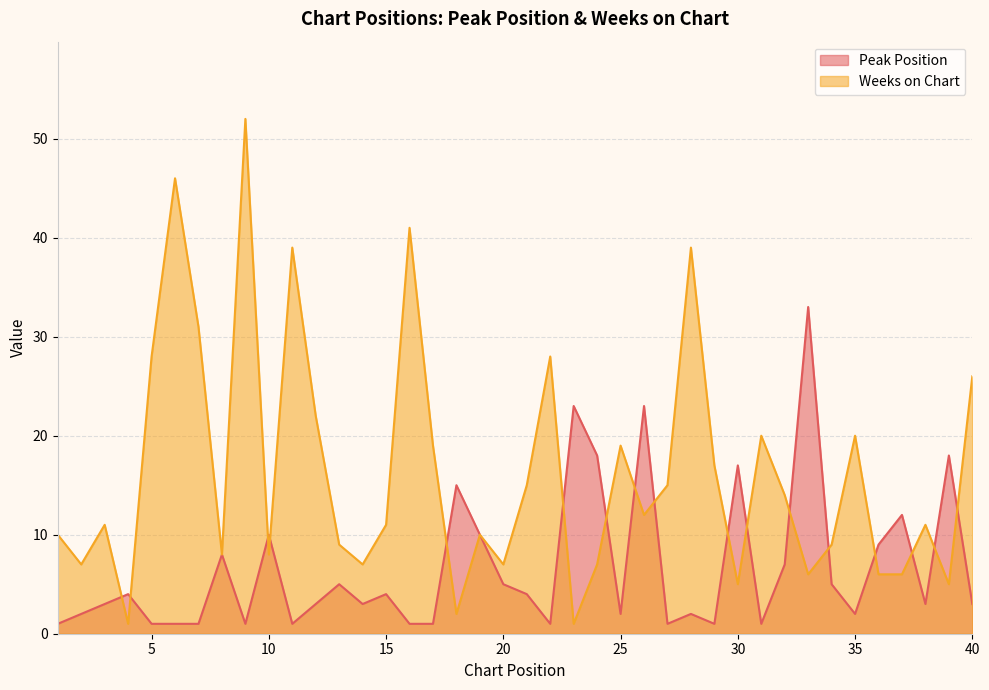

Rank the series by their maximum value, from highest to lowest.

Weeks on Chart, Peak Position